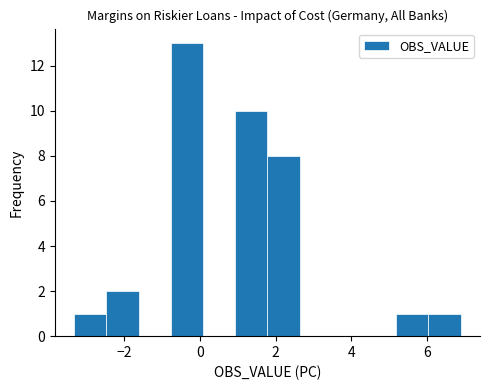

Reading left to right, transcribe this chart: for each bar, give the range it covers on the x-axis and its height. Neither the bar edges nor the heights are printed on the chart, so give them approximately, as read against the axes.

-3.4 to -2.4: 1
-2.4 to -1.6: 2
-1.6 to -0.8: 0
-0.8 to 0.0: 13
0.0 to 1.0: 0
1.0 to 1.8: 10
1.8 to 2.6: 8
2.6 to 3.4: 0
3.4 to 4.4: 0
4.4 to 5.2: 0
5.2 to 6.0: 1
6.0 to 6.8: 1